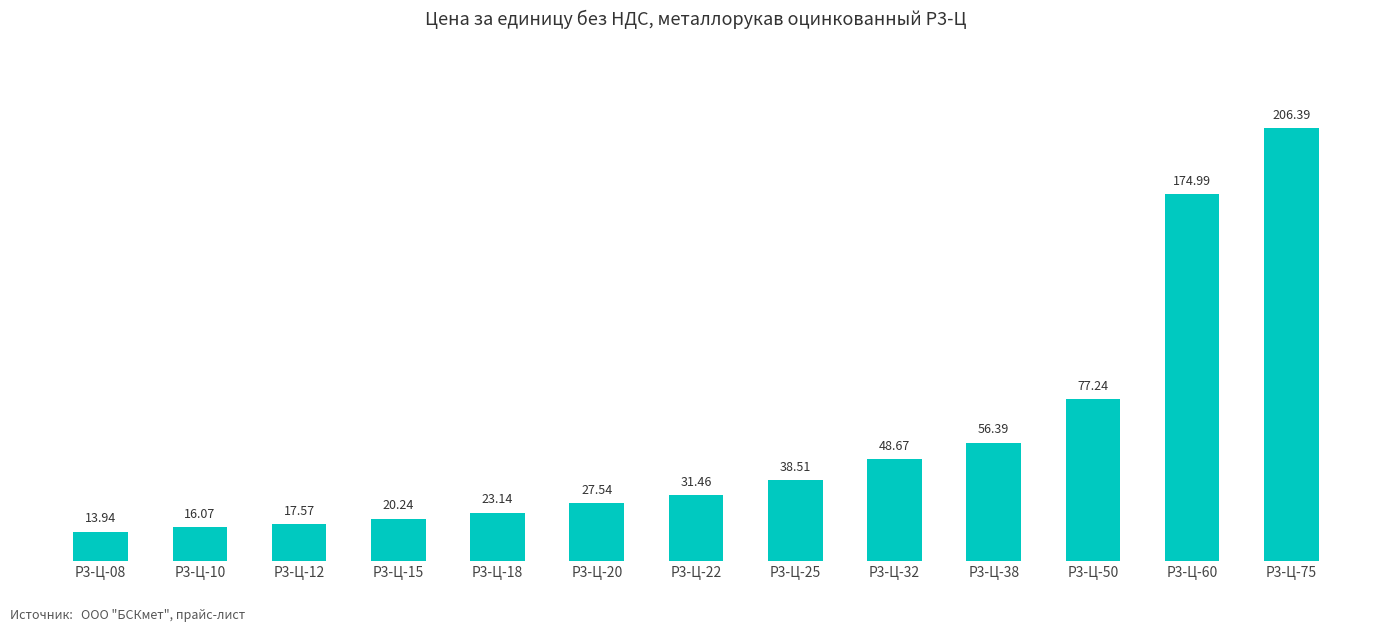

What is the change in value from Р3-Ц-25 to Р3-Ц-38?

+17.9